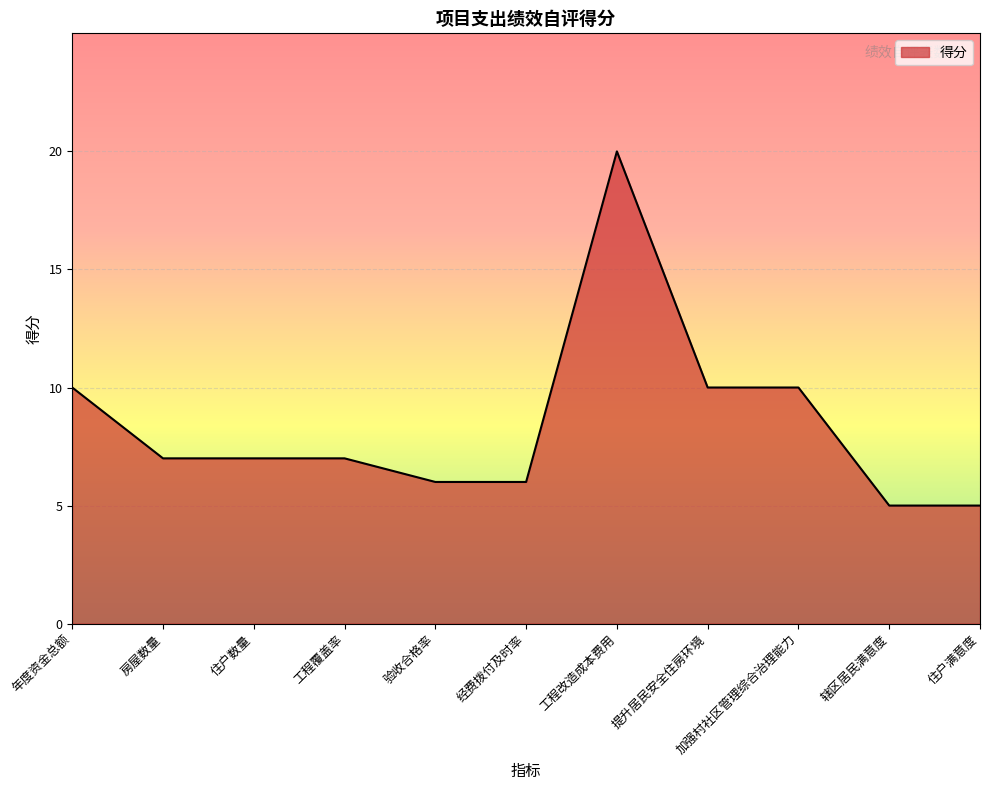

What position from the right is 房屋数量?

10